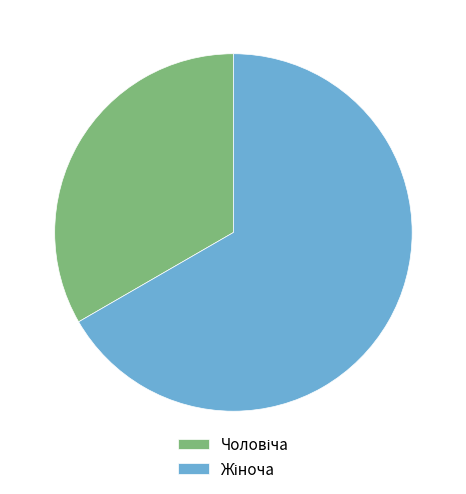

How many segments does this pie chart have?

2